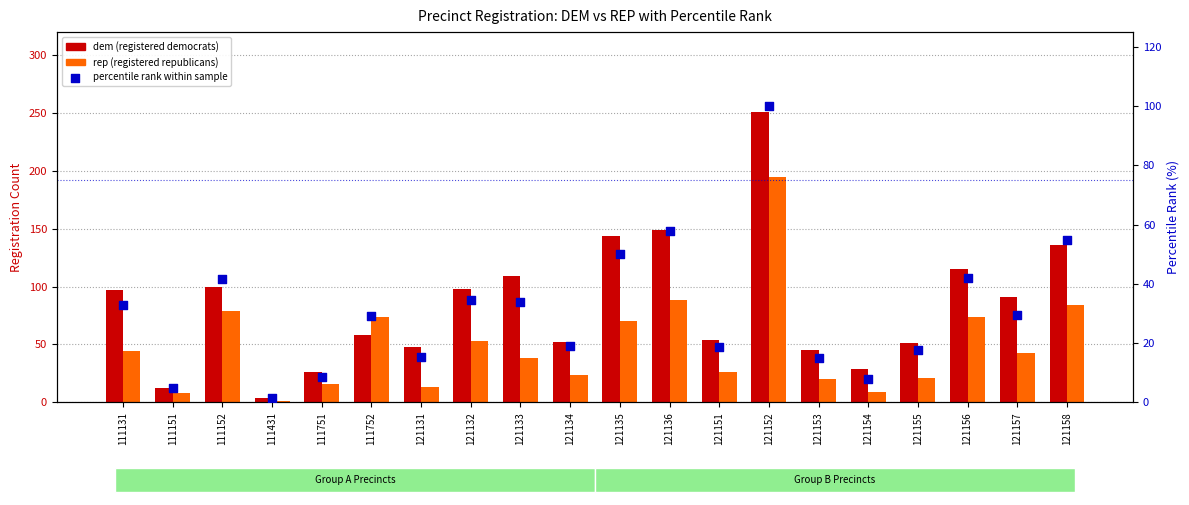

Which series contains the highest Y value?

dem